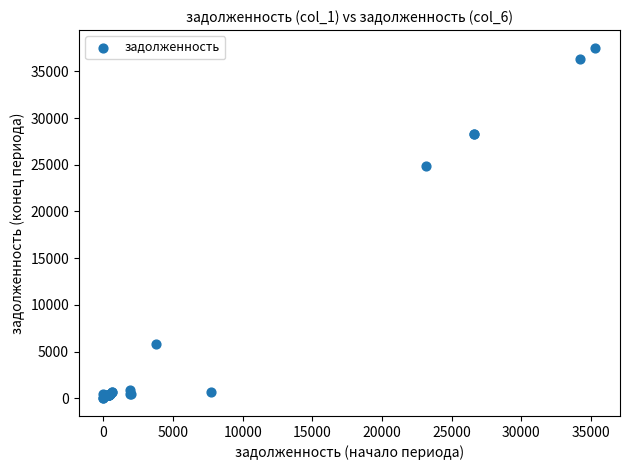

What Y value in the scatter plot is closest to 18770?

24836.7